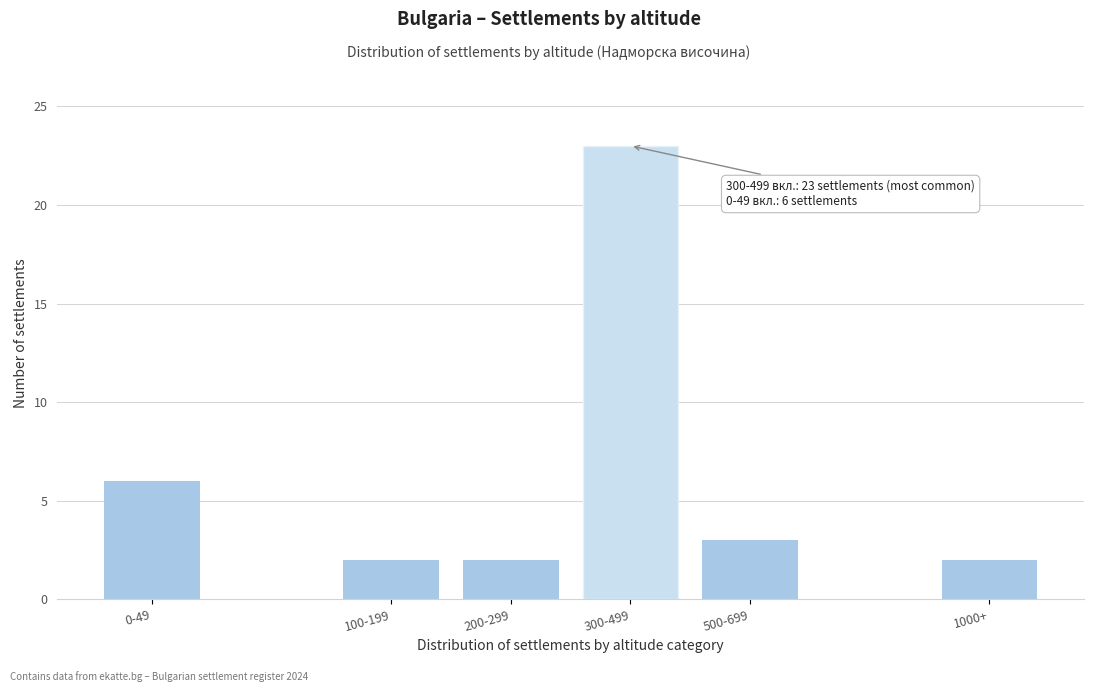

Reading left to right, what are all the values shown in this chart?

6	2	2	23	3	2